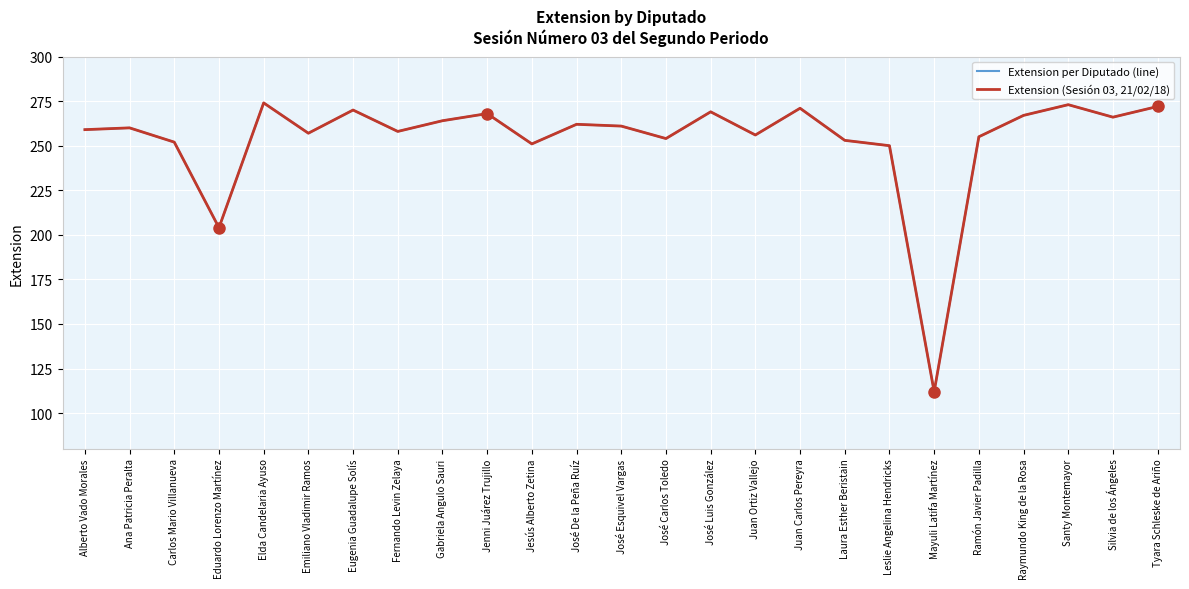

Which series has the widest spread of values?

Extension per Diputado (line)